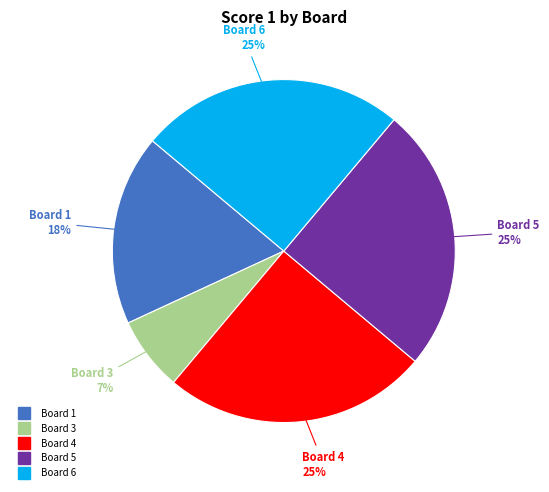

To the nearest percent, what is the difference between the largest and smallest slice percentages?

18%